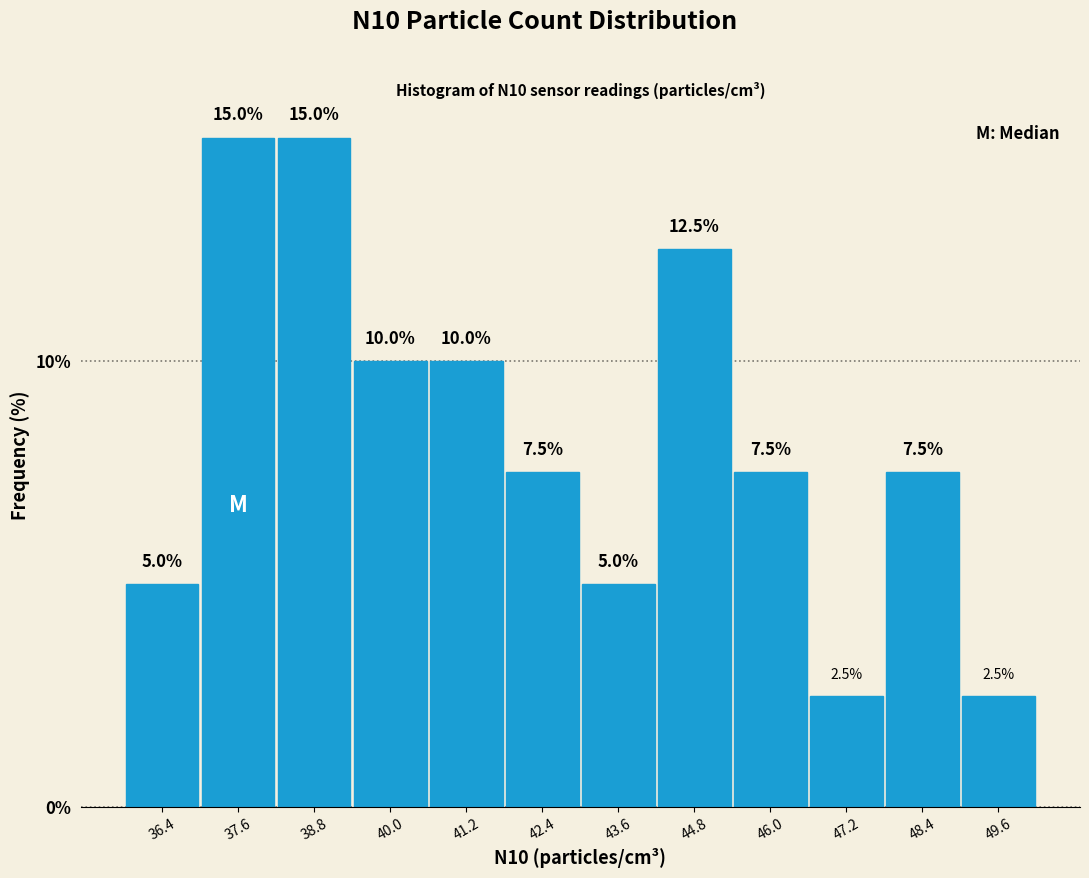

Reading left to right, transcribe this chart: for each bar, give the range it covers on the x-axis and its height. The bar edges are not printed on the chart, so give them approximately, as read against the axis.

35.8 to 37.0: 5.0
37.0 to 38.2: 15.0
38.2 to 39.4: 15.0
39.4 to 40.6: 10.0
40.6 to 41.8: 10.0
41.8 to 43.0: 7.5
43.0 to 44.2: 5.0
44.2 to 45.4: 12.5
45.4 to 46.6: 7.5
46.6 to 47.8: 2.5
47.8 to 49.0: 7.5
49.0 to 50.2: 2.5